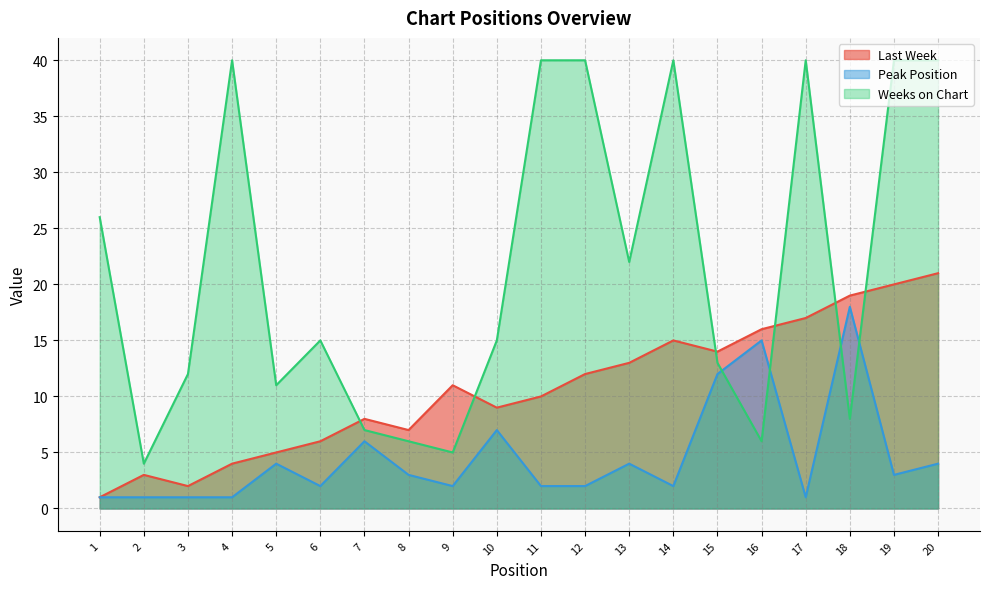

In Last Week, how many points are lower than both neighbors (excluding endpoints)?

4